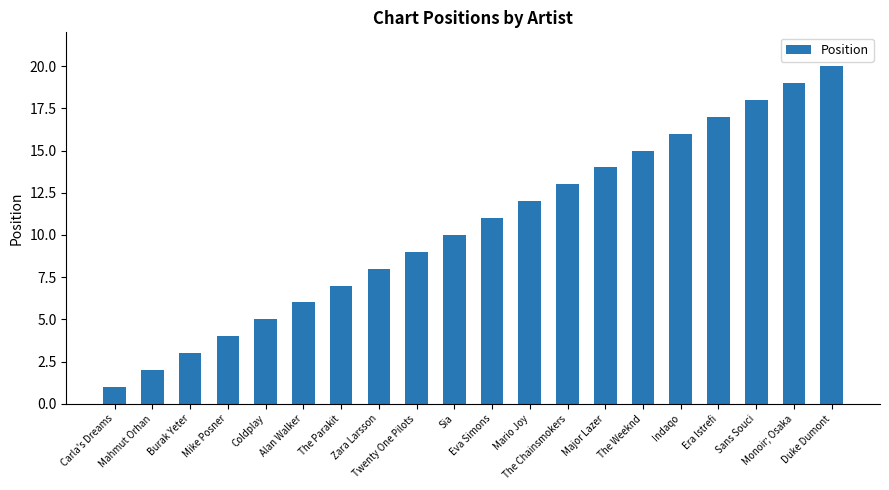

Which has a higher value, Zara Larsson or Twenty One Pilots?

Twenty One Pilots